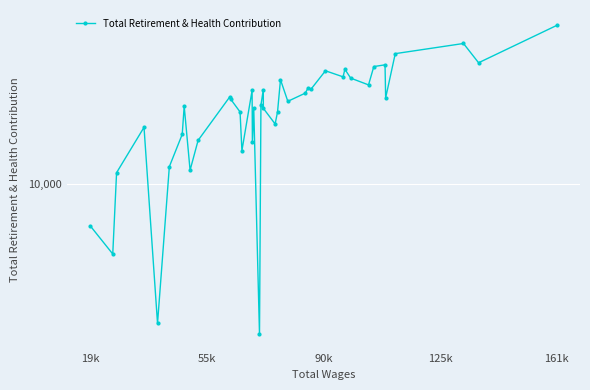

What is the value of the 21st point from the left?

22707